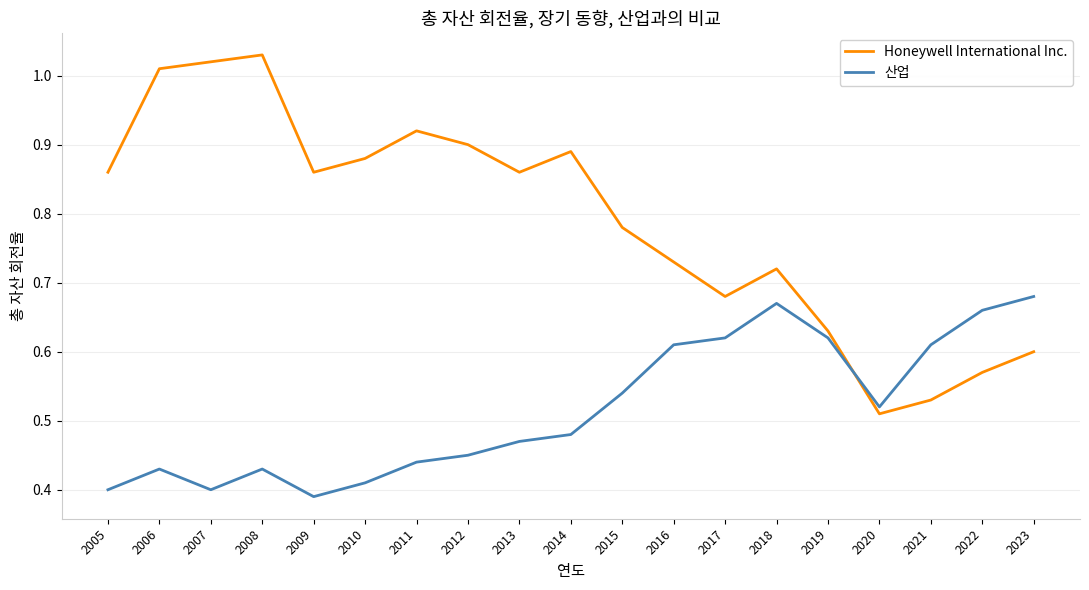

The 산업 series shows 0.8 at 2021. True or false?

False